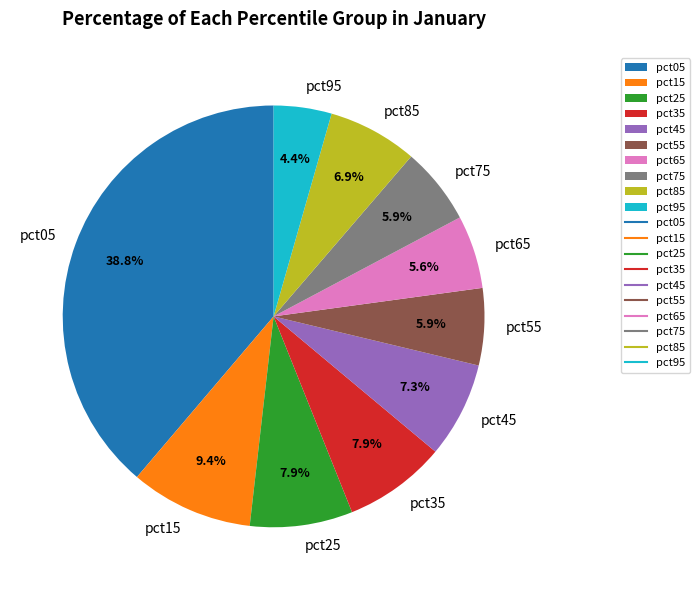

To the nearest percent, what is the difference between the largest and smallest slice percentages?

34%